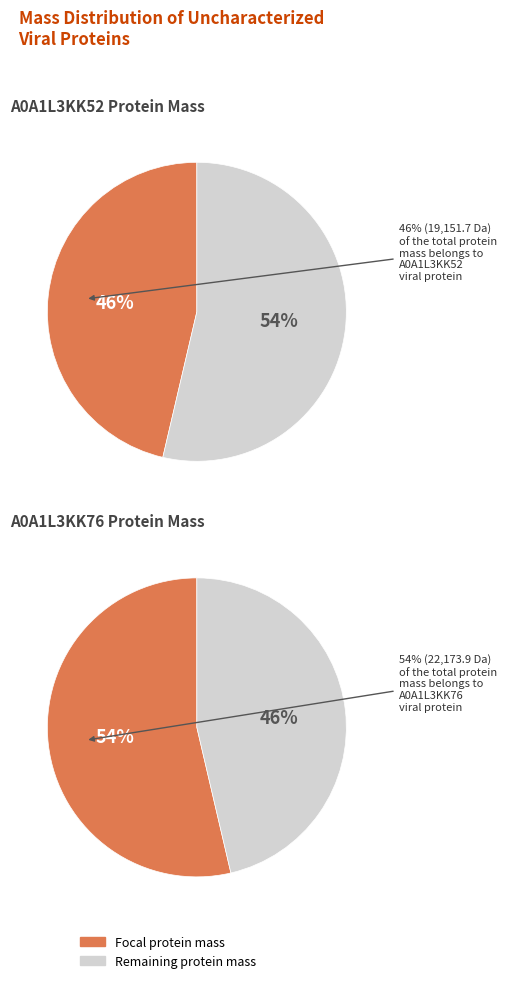

To the nearest percent, what portion does A0A1L3KK76 represent?

54%